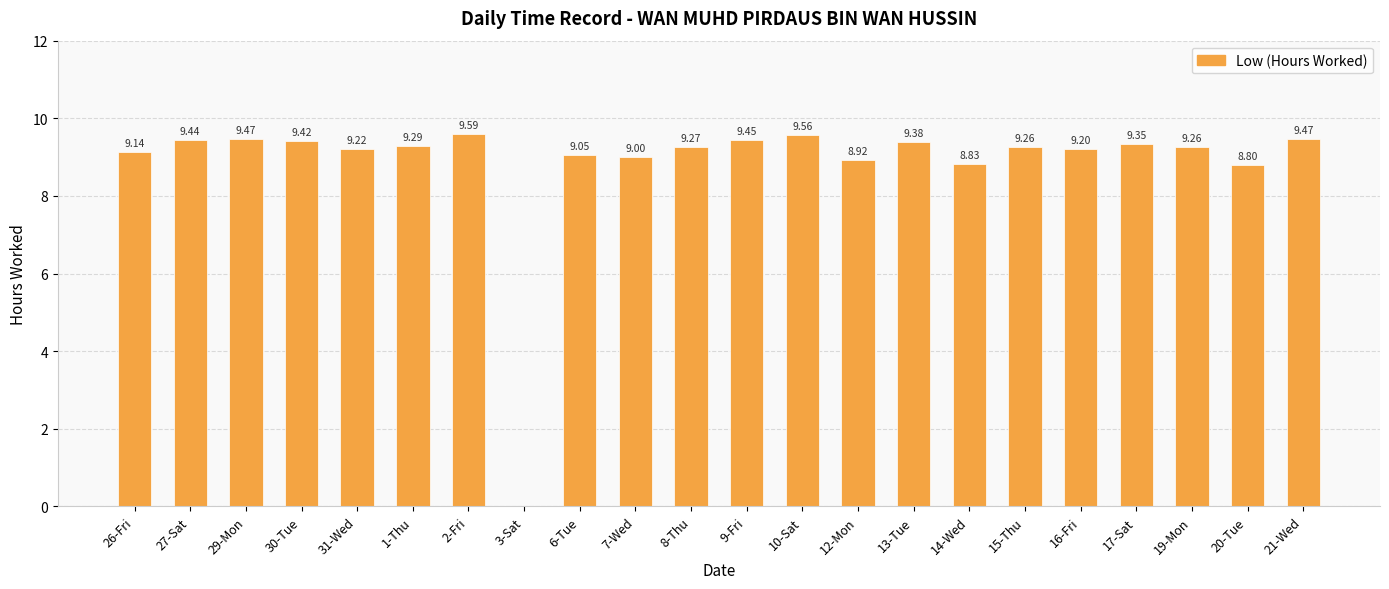

How many data points does each series have?

22